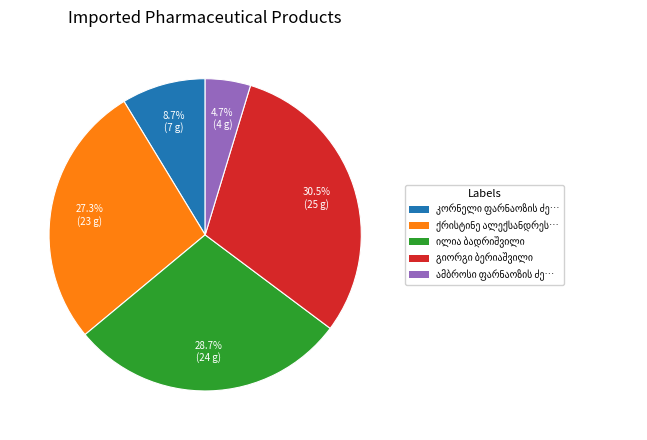

Is there a majority slice in this chart?

No